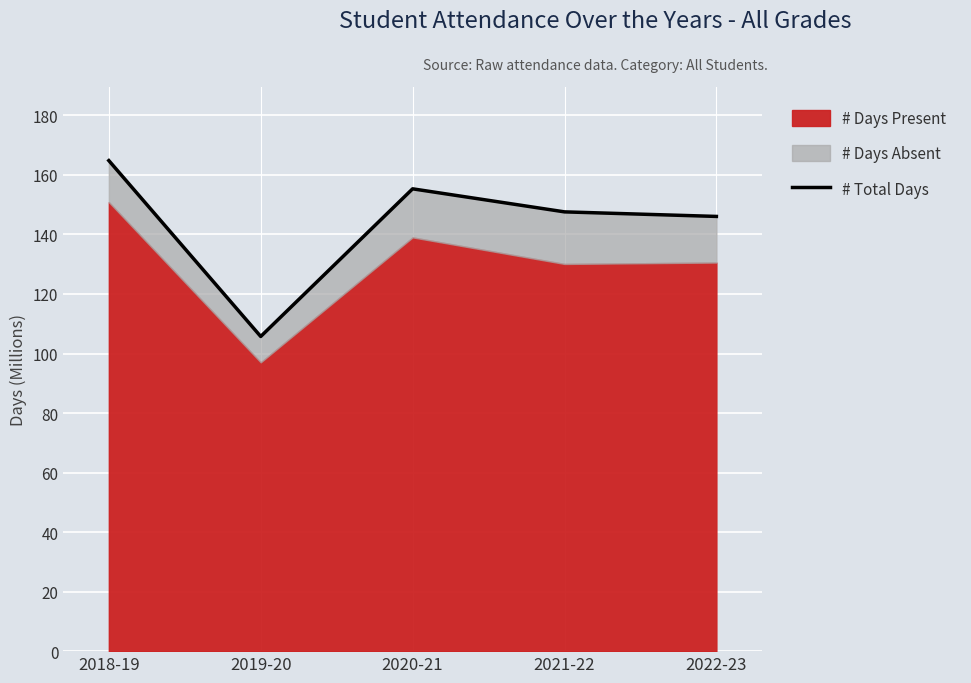

How many lines are shown in the chart?

1